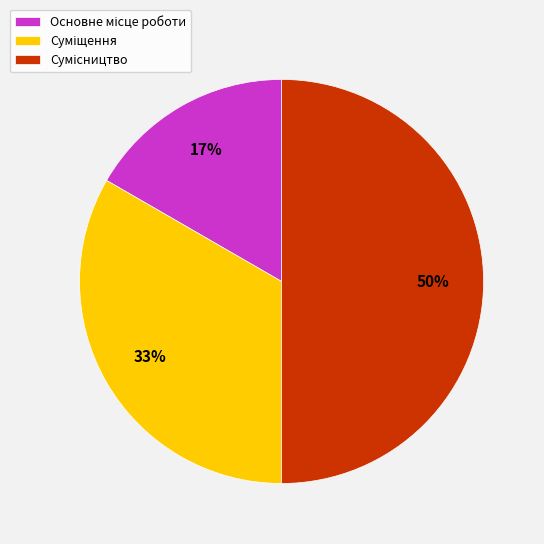

To the nearest percent, what is the average slice percentage?

33%